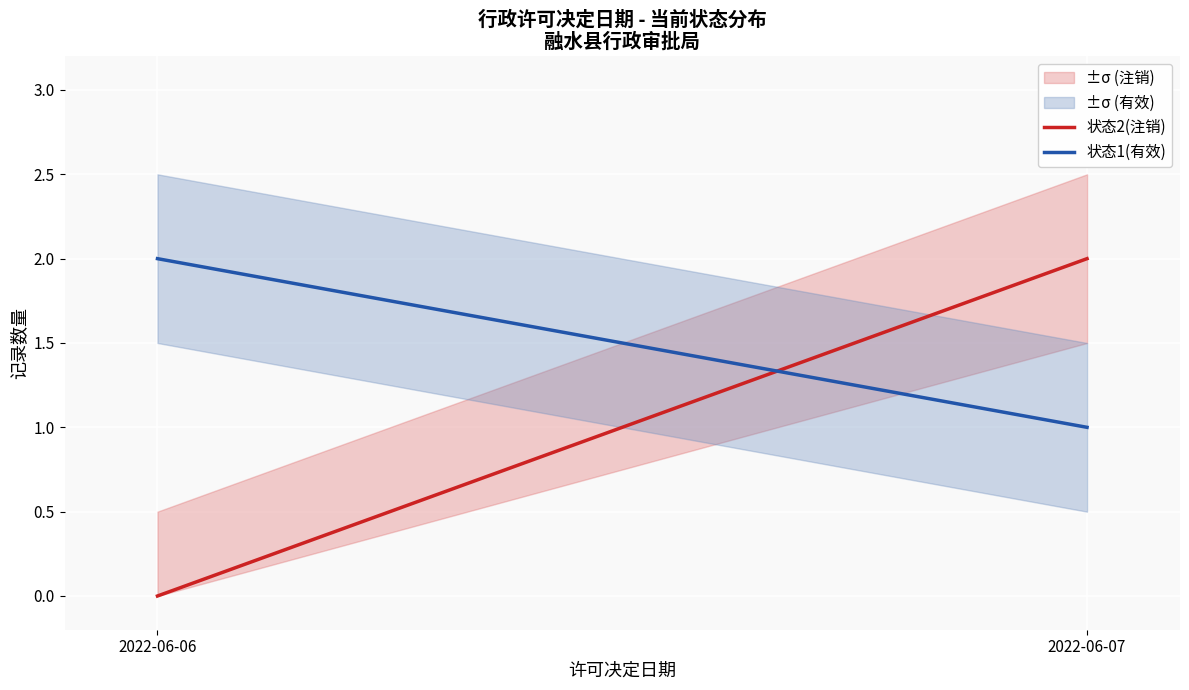

What are all the series names shown in the legend?

状态2(注销), 状态1(有效)